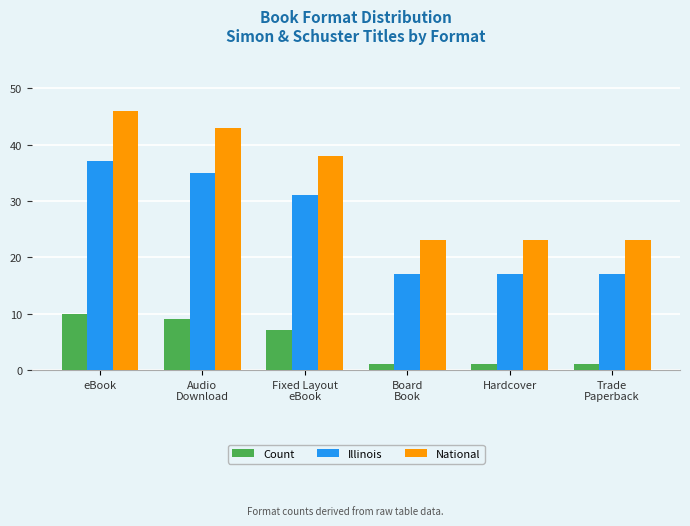

List the series in order of their overall mean, highest first.

National, Illinois, Count